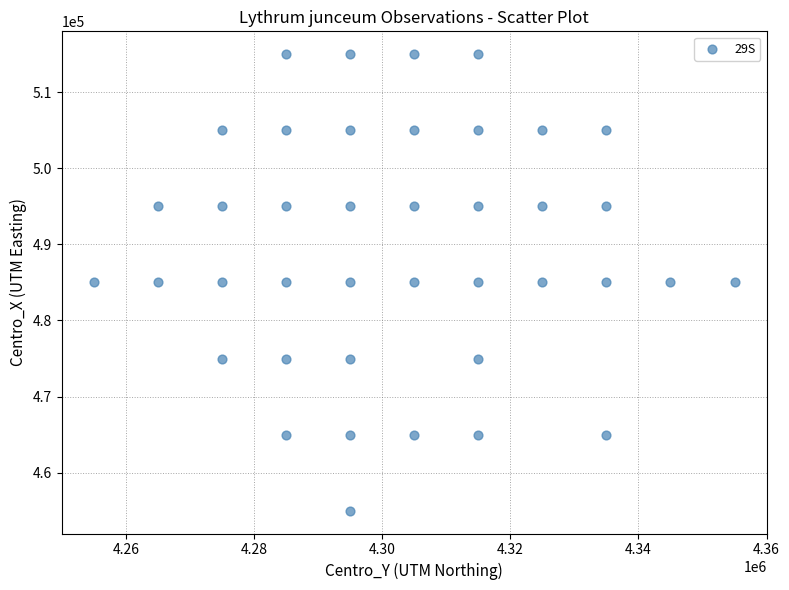

What is the range of Y values (max minus min)?

60000